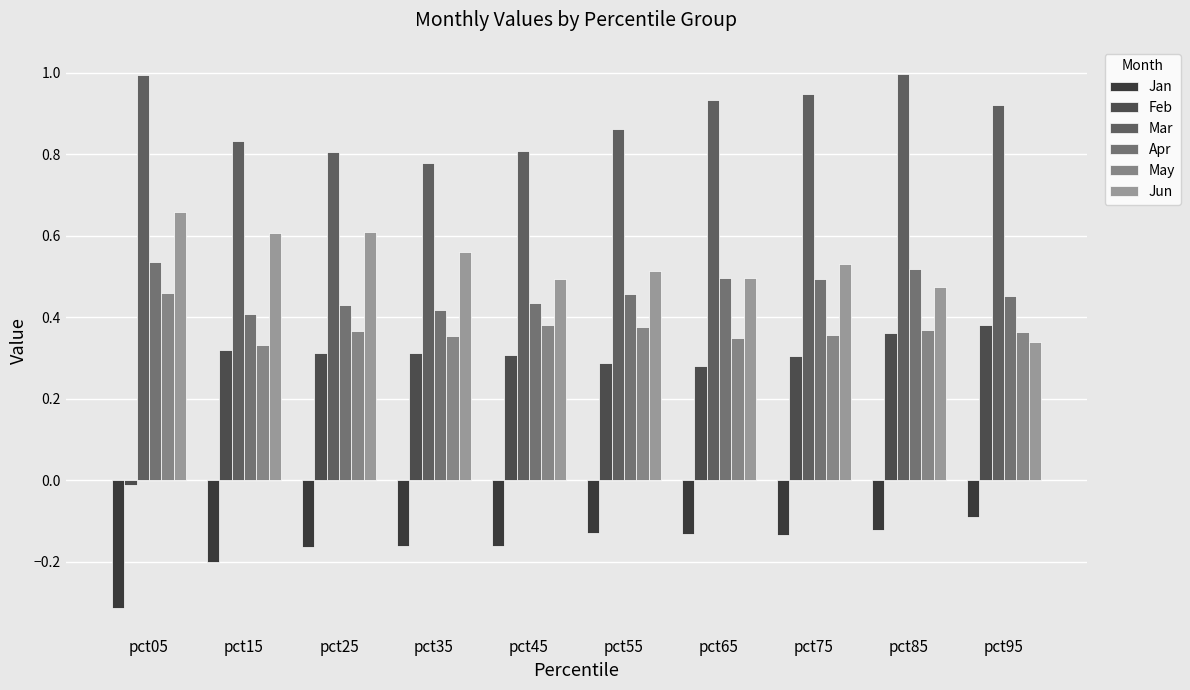

The Apr series shows 0.5 at pct75. True or false?

True